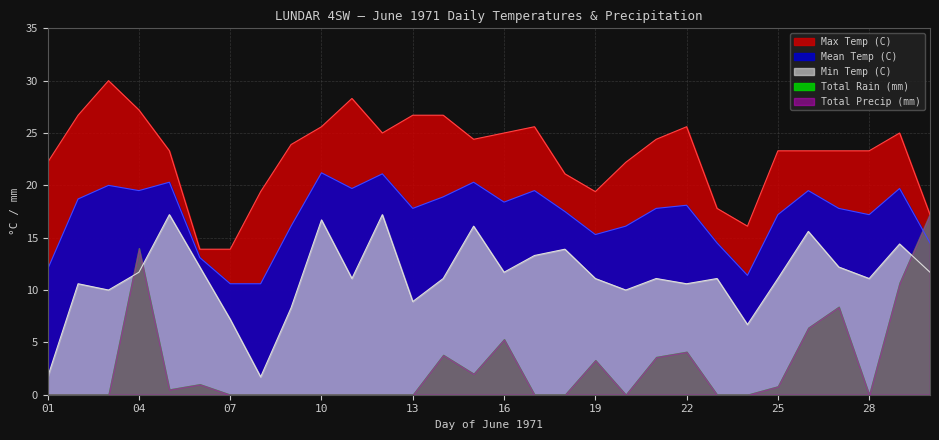

How many data points in Max Temp (C) are less than 23?

10